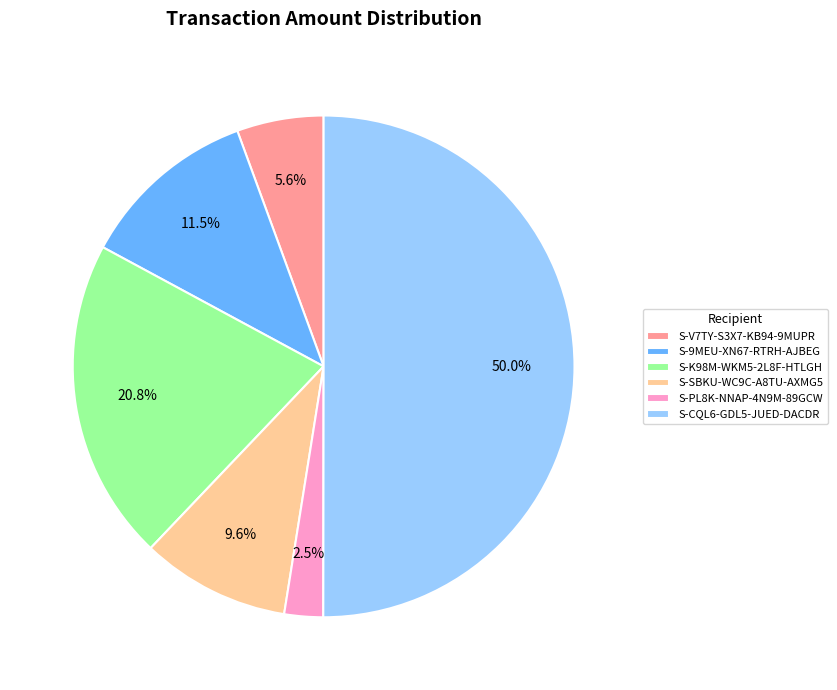

To the nearest percent, what is the average slice percentage?

17%